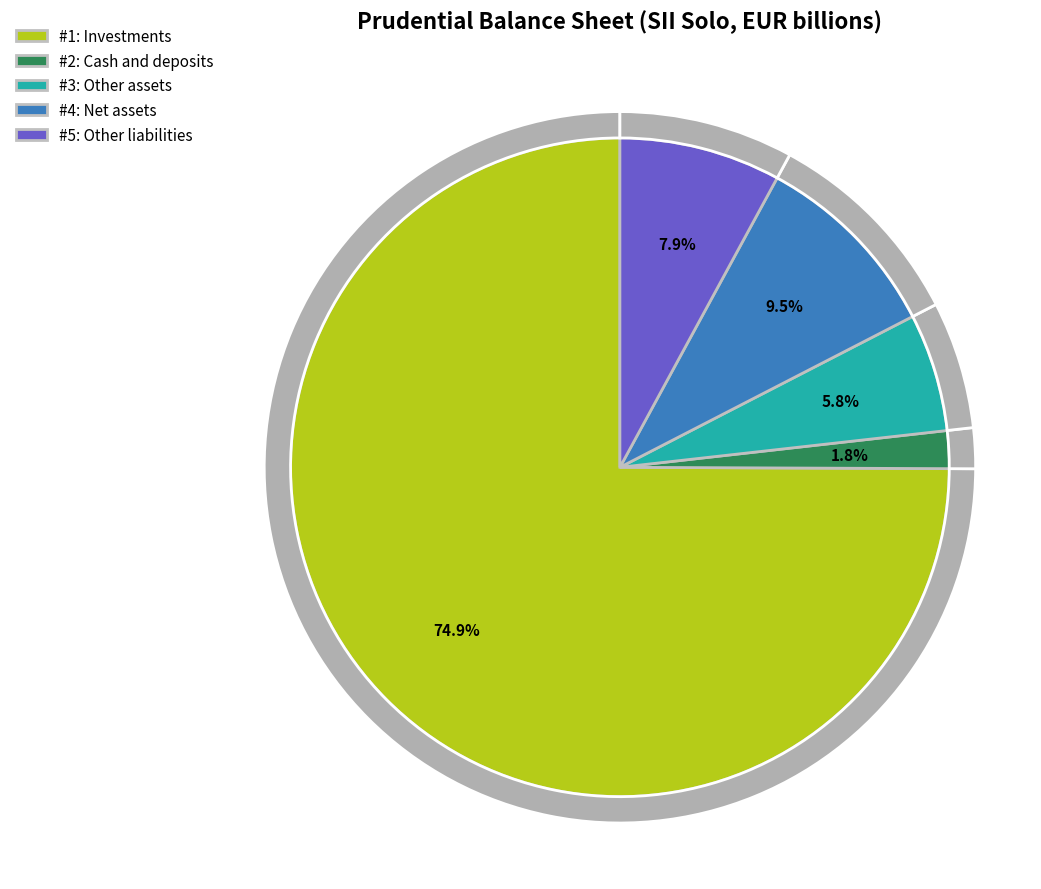

Which has a higher value, Investments or Other liabilities?

Investments